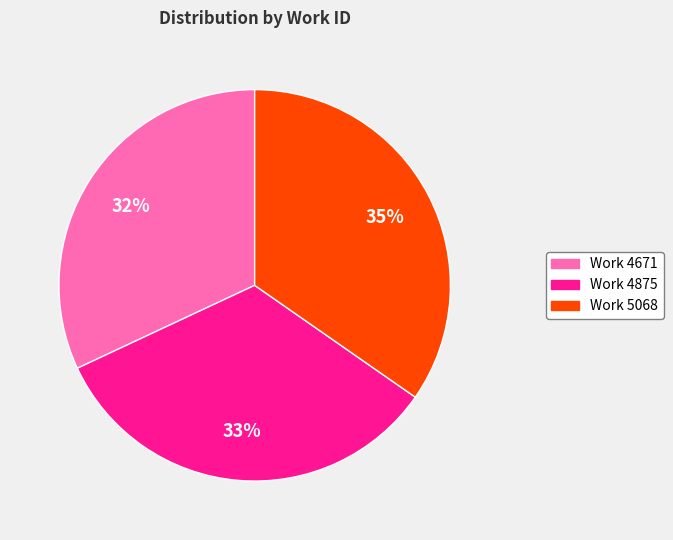

Is there any slice that represents more than half of the pie?

No